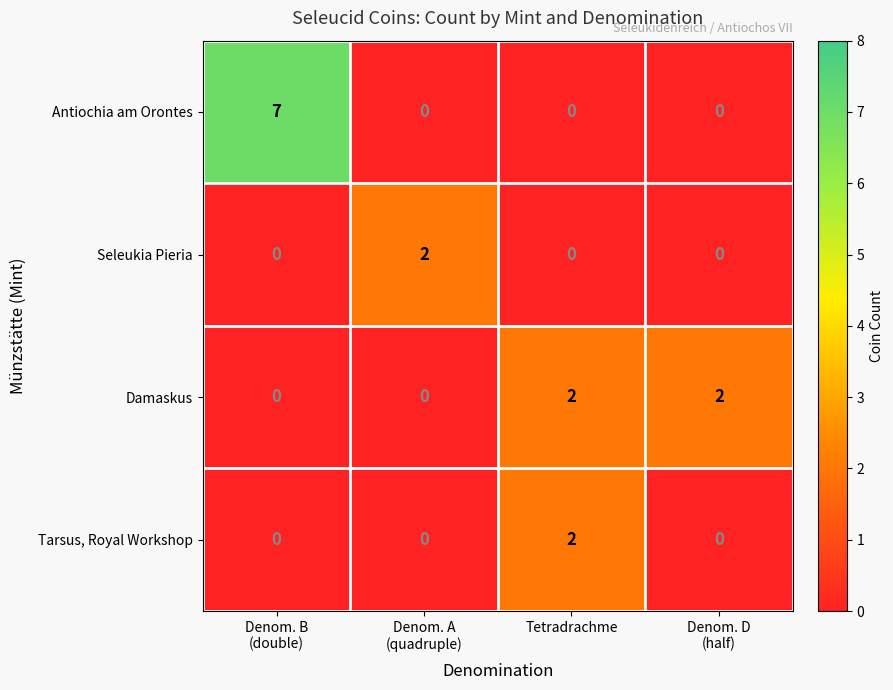

What is the difference between the maximum and minimum values in the Antiochia am Orontes series?

7